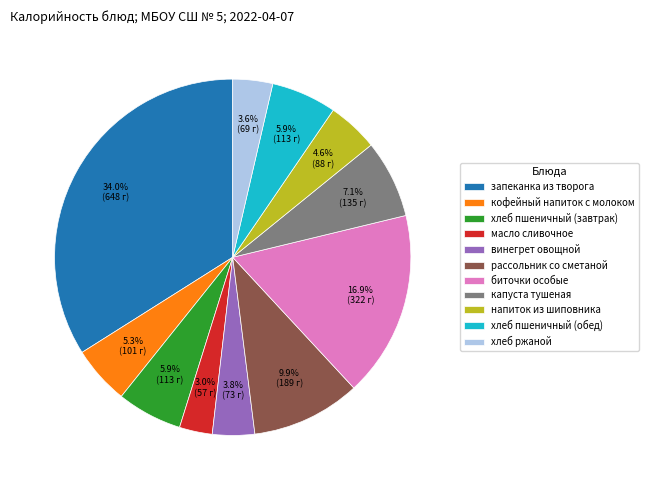

The рассольник со сметаной slice represents 20% of the pie. True or false?

False